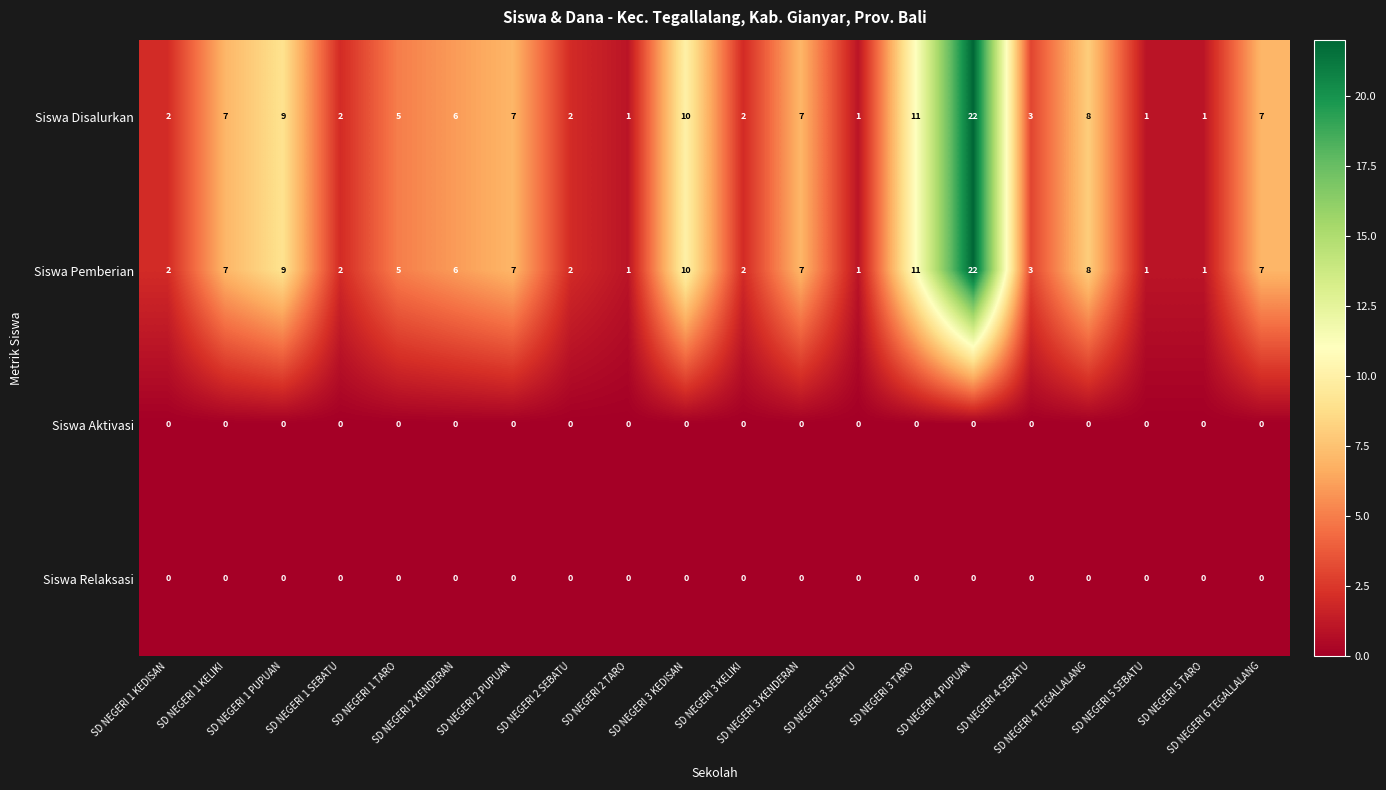

What is the average value of the Siswa Disalurkan series?

6